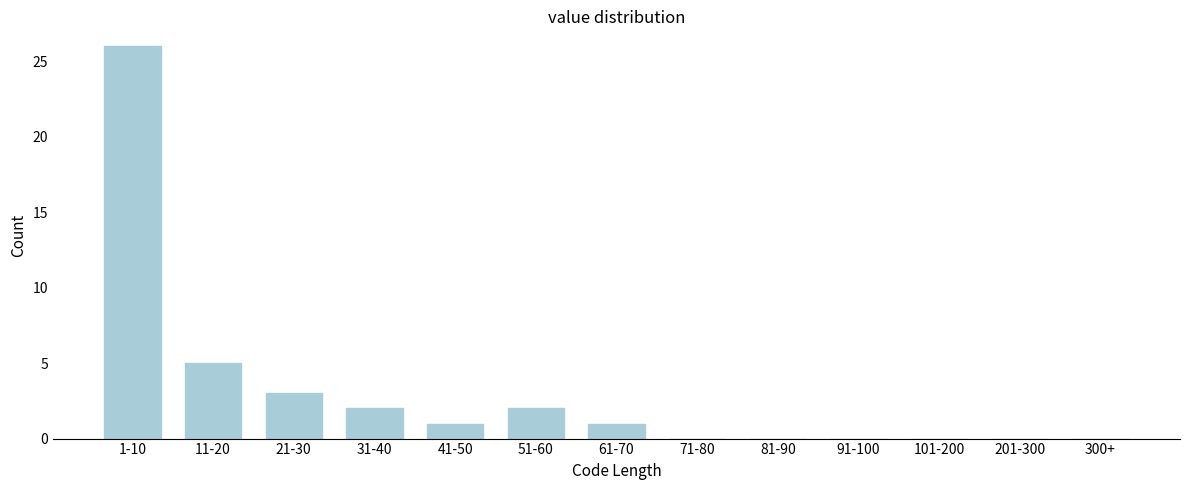

Reading left to right, what are all the values shown in this chart?

1-10=26	11-20=5	21-30=3	31-40=2	41-50=1	51-60=2	61-70=1	71-80=0	81-90=0	91-100=0	101-200=0	201-300=0	300+=0